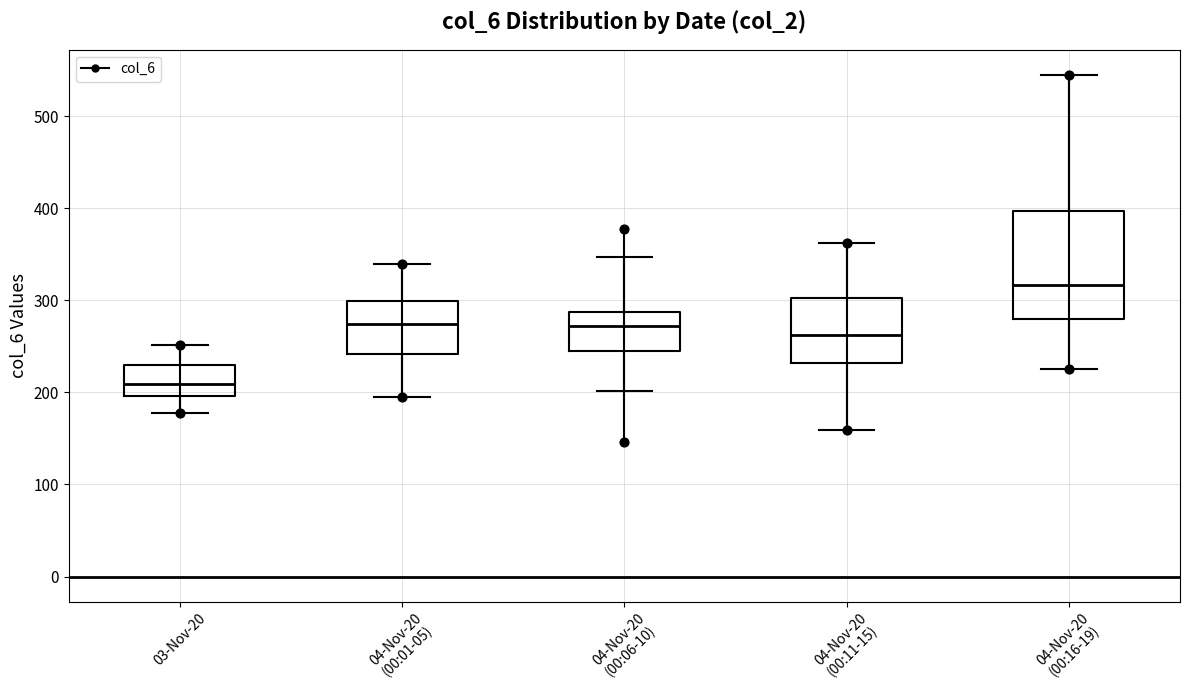

Which box has the highest median line?

04-Nov-20 (00:16-19)